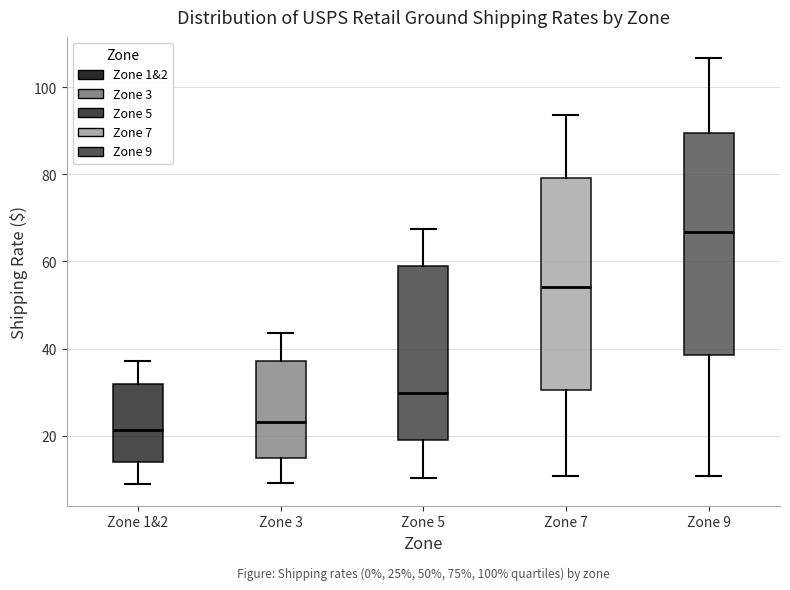

Which box's median line is the highest?

Zone 9